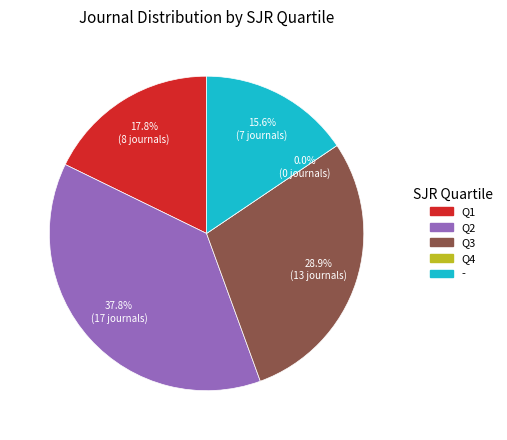

Is there any slice that represents more than half of the pie?

No